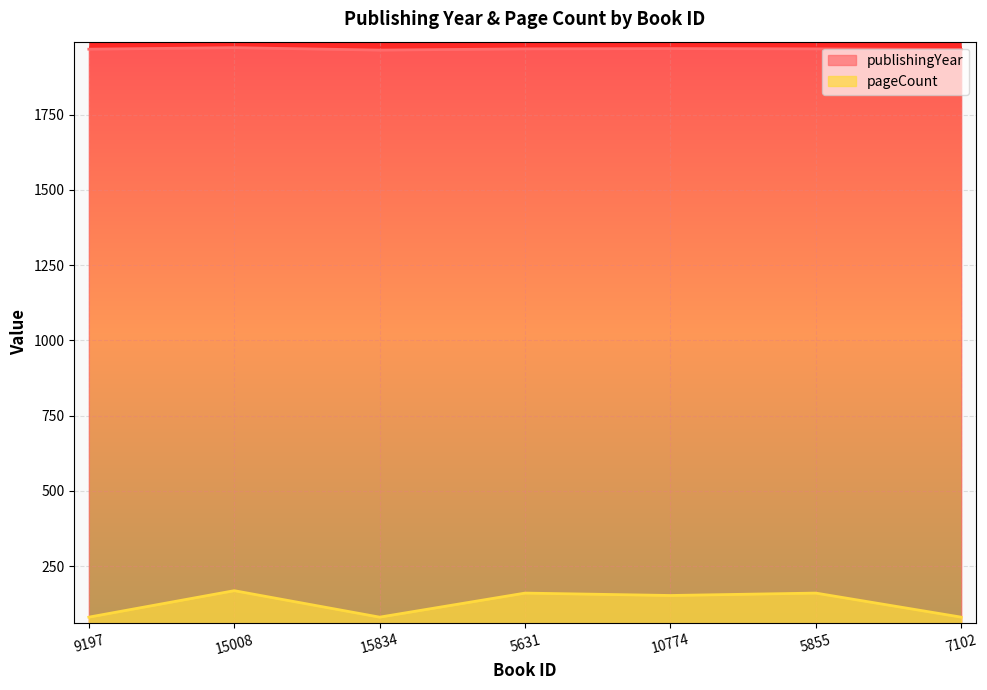

At which category is the sum across all series the highest?

15008